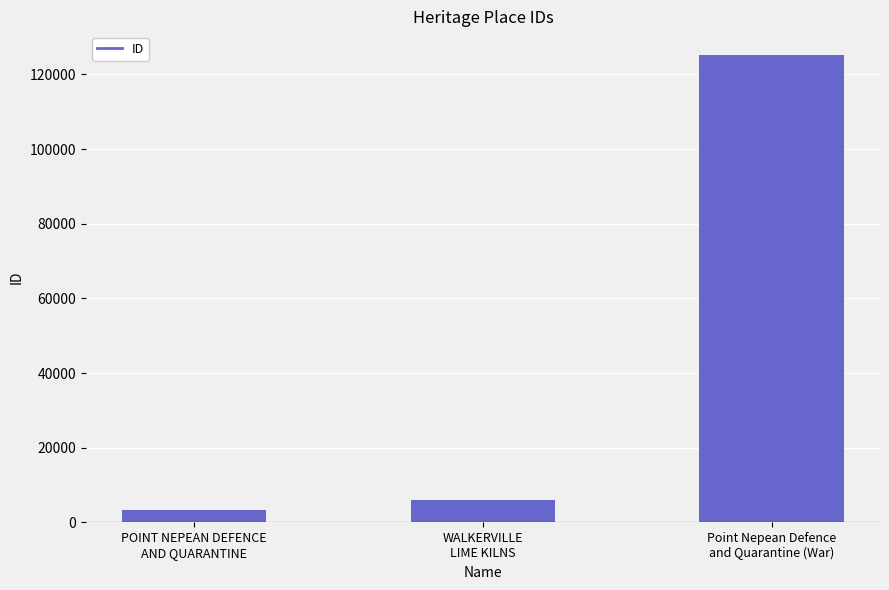

How many categories are shown in the chart?

3